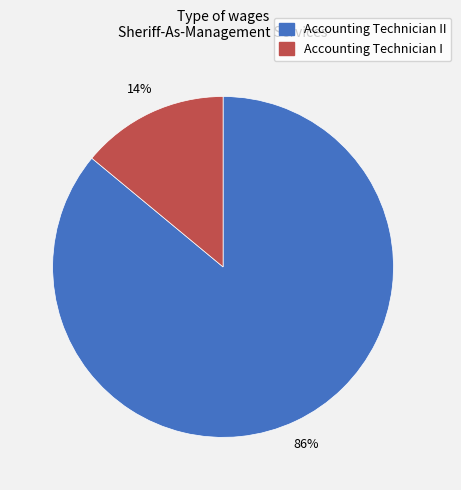

Which slice is the largest?

Accounting Technician II